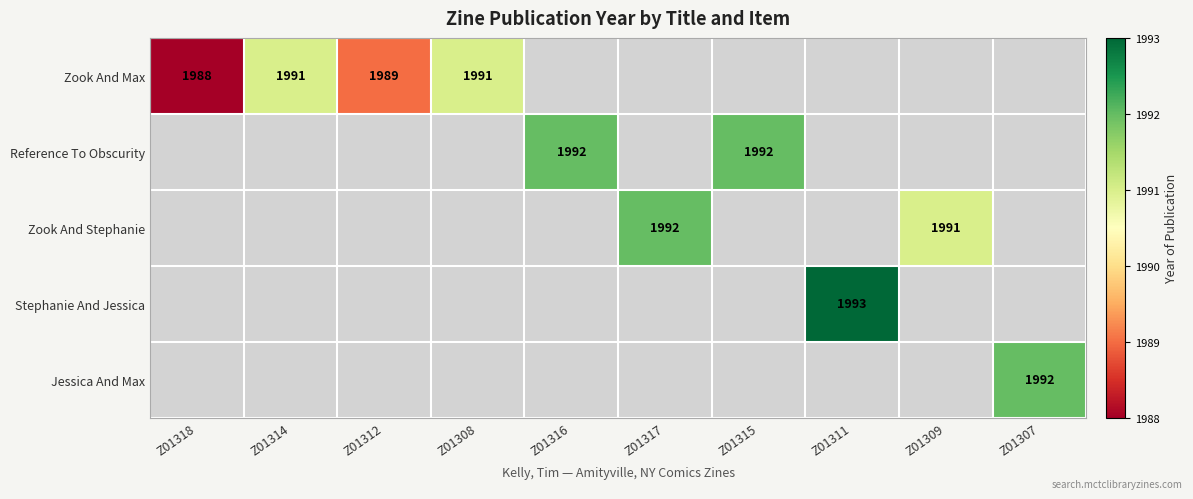

Between Z01314 and Z01317, which series saw the biggest shift?

Zook And Stephanie